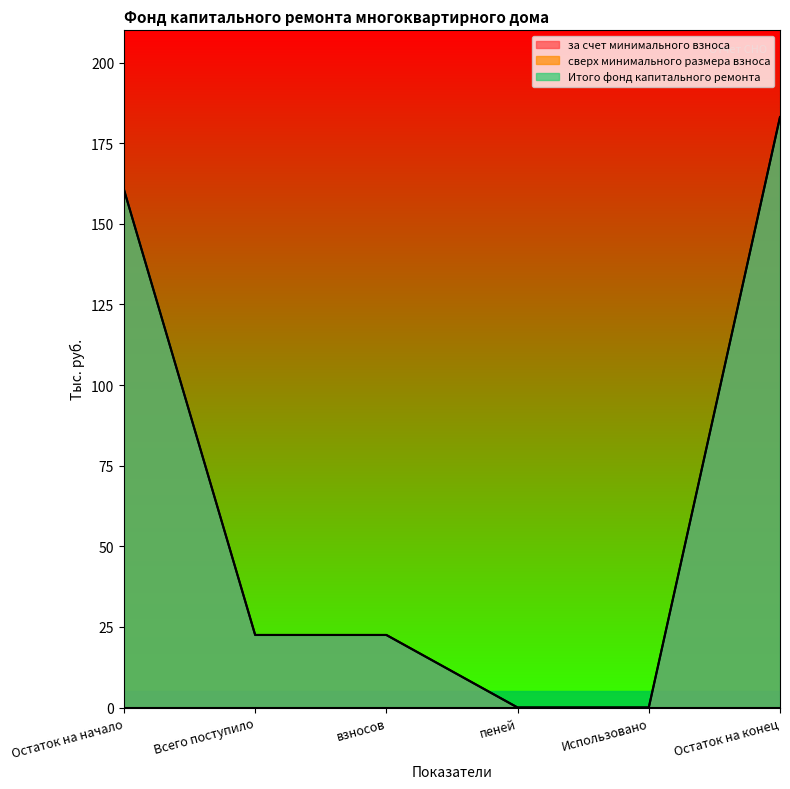

What is the approximate value of Итого фонд капитального ремонта at Остаток на конец?

183.1